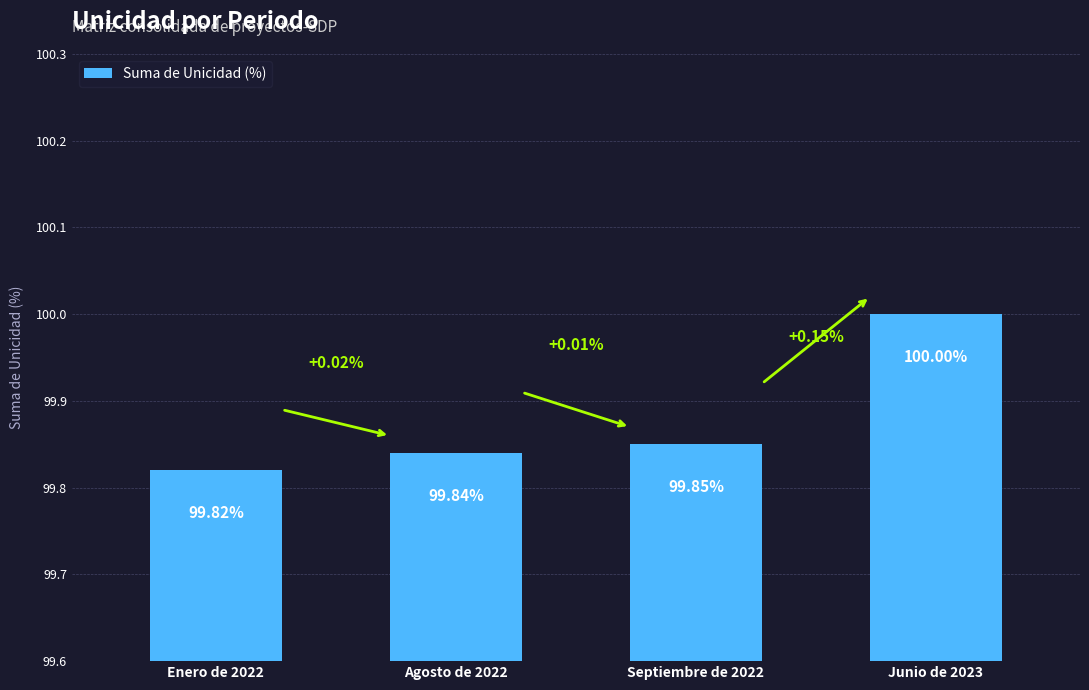

The chart shows a value of 99.8 at Agosto de 2022. True or false?

True